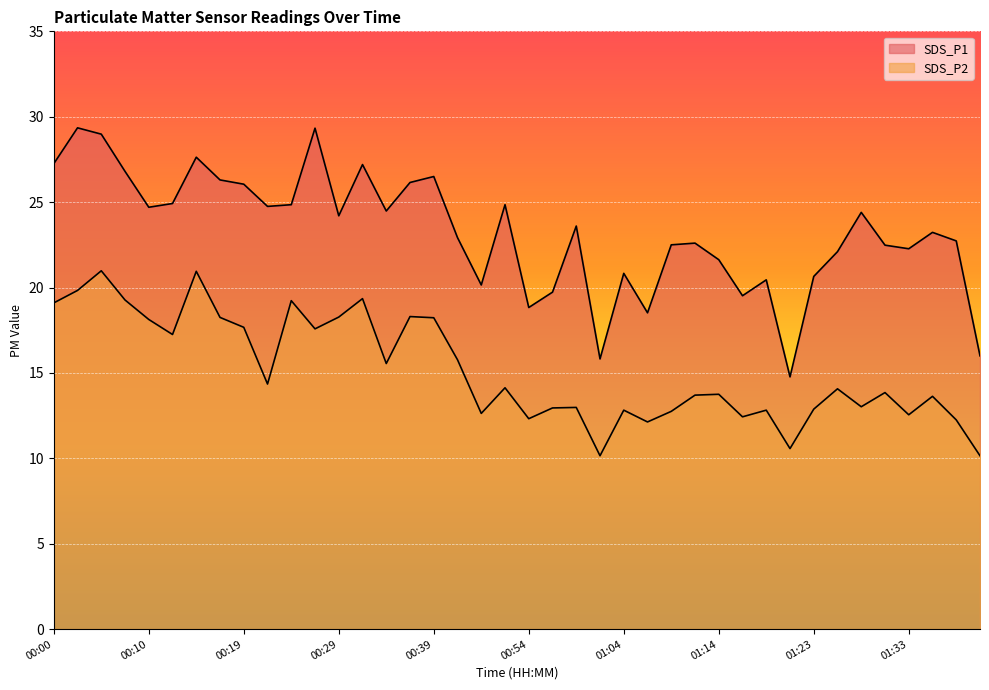

List the series in order of their overall mean, highest first.

SDS_P1, SDS_P2